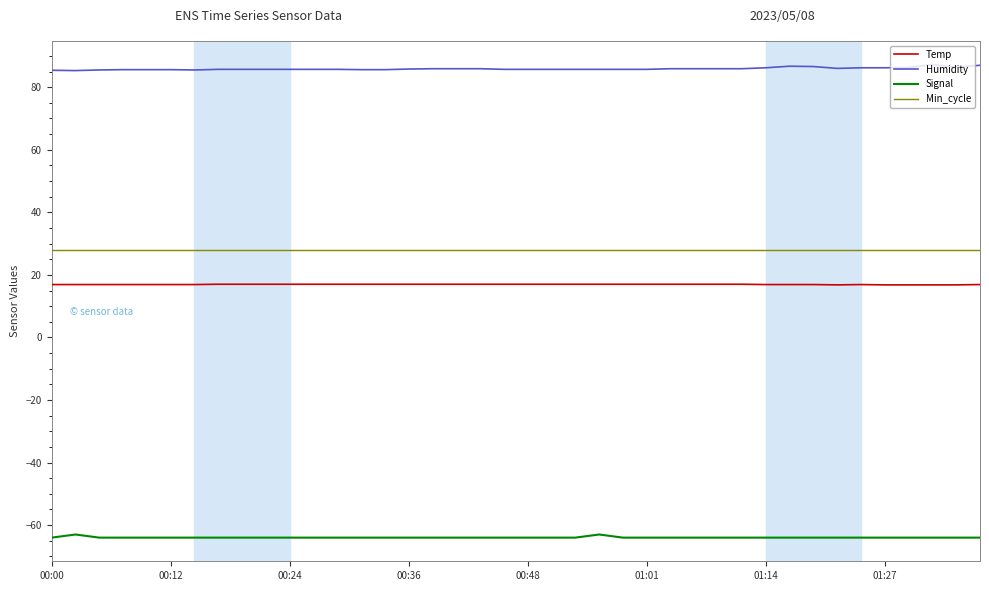

True or false: Humidity and Min_cycle cross at least once.

False